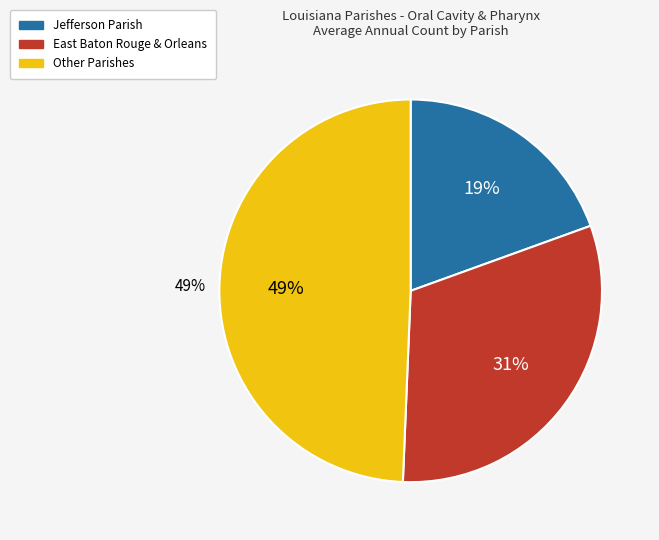

To the nearest percent, what percentage of the pie is Jefferson Parish?

19%